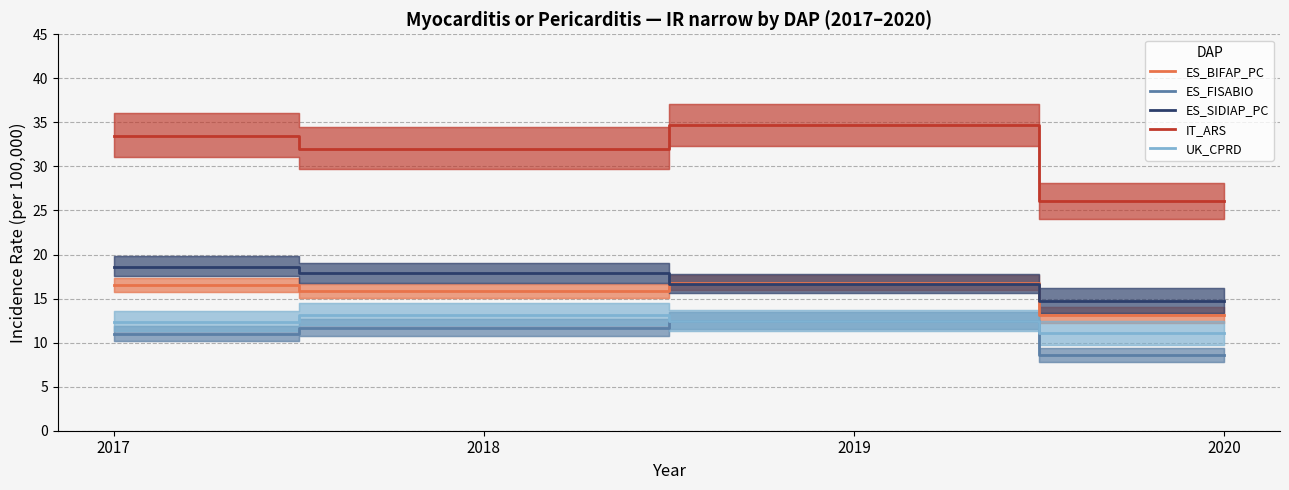

What is the value of the UK_CPRD point at the 1st from the left?

12.4